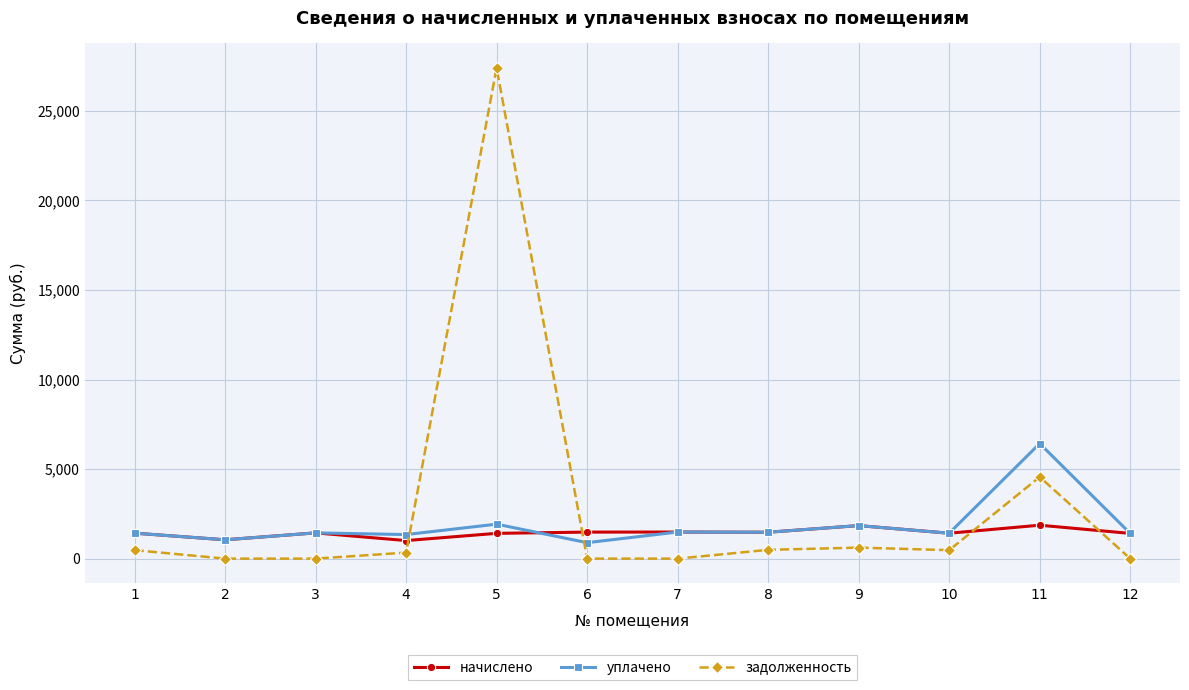

Which series changed the most between 8 and 11?

уплачено